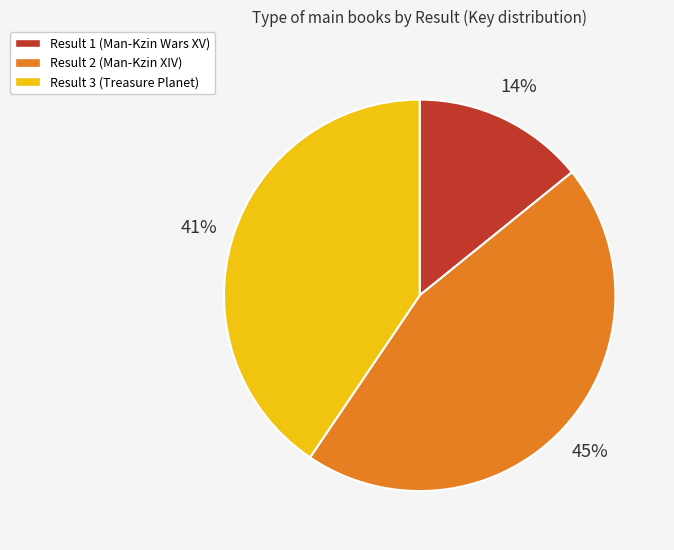

To the nearest percent, what is the average slice percentage?

33%